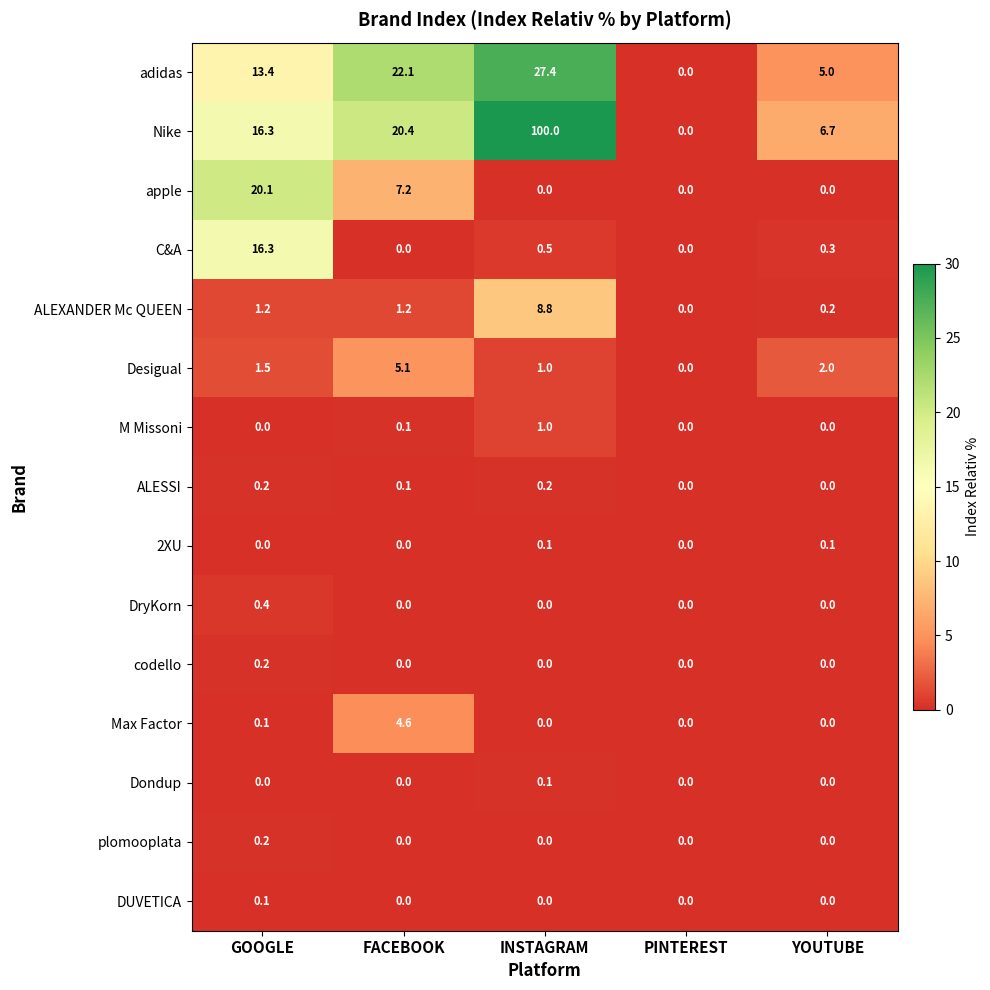

What is the maximum value for C&A?

16.3